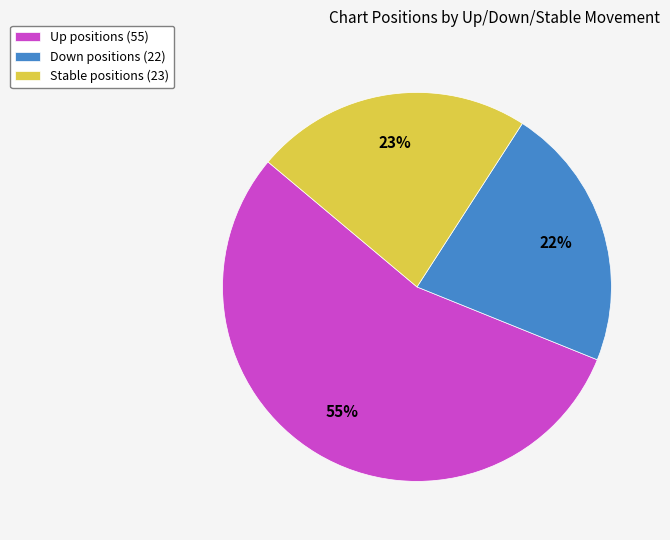

What percentage is the Down positions (22) slice, to the nearest percent?

22%